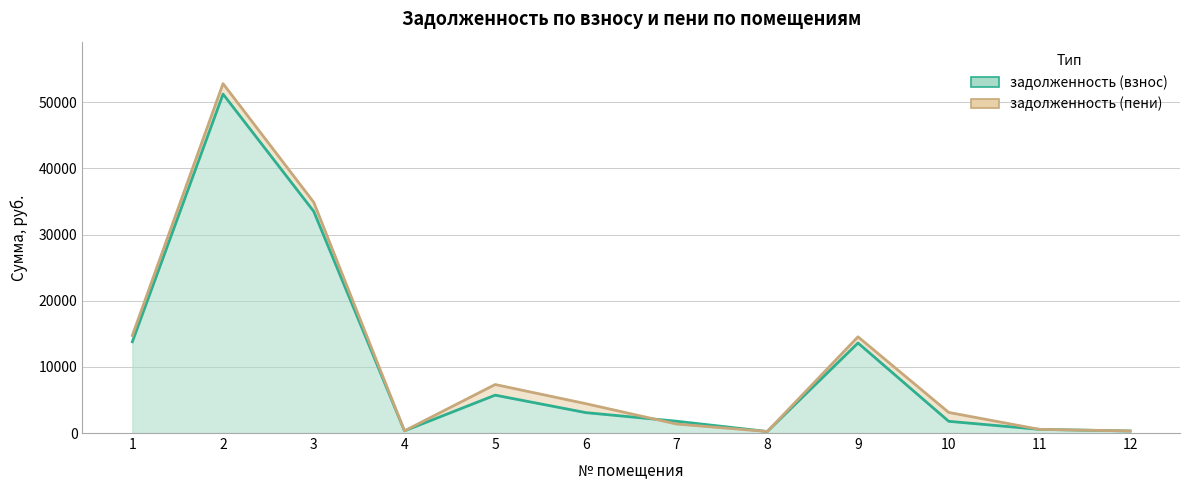

What is the value of the задолженность (взнос) point at the 11th from the left?

554.0